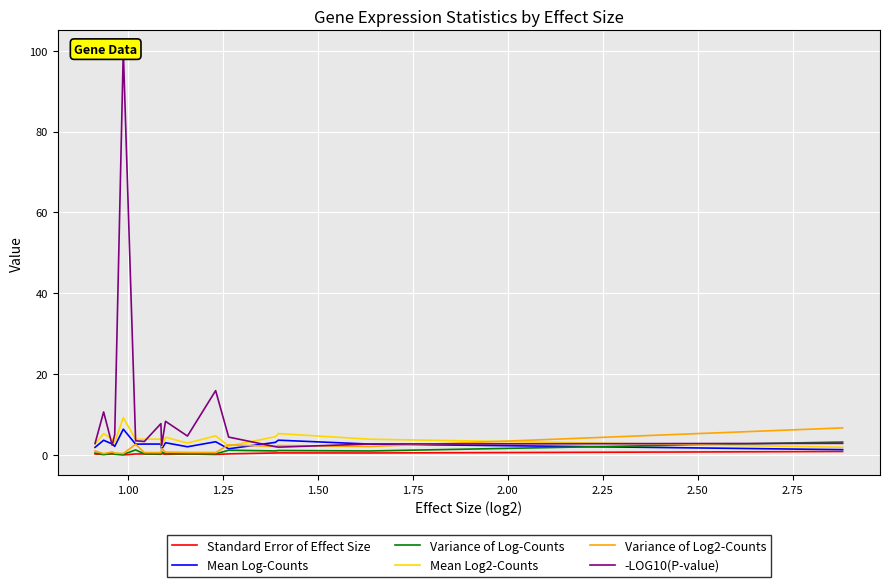

How many lines are shown in the chart?

6